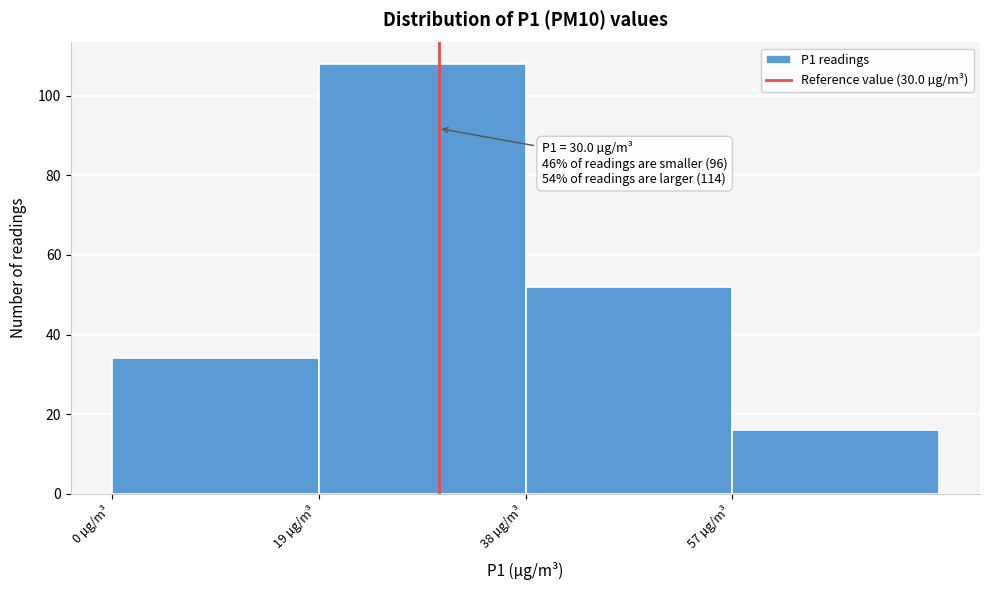

Which range on the x-axis has the tallest bar?

19 to 38